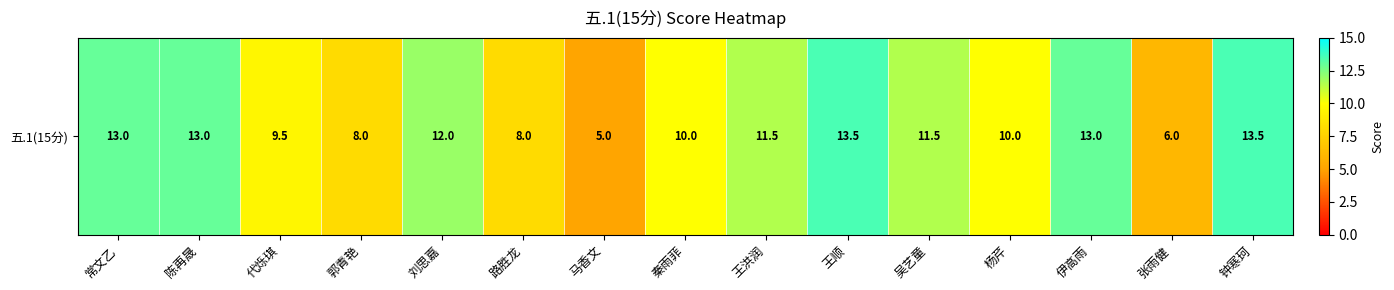

Reading left to right, what are all the values shown in this chart?

13.0	13.0	9.5	8.0	12.0	8.0	5.0	10.0	11.5	13.5	11.5	10.0	13.0	6.0	13.5